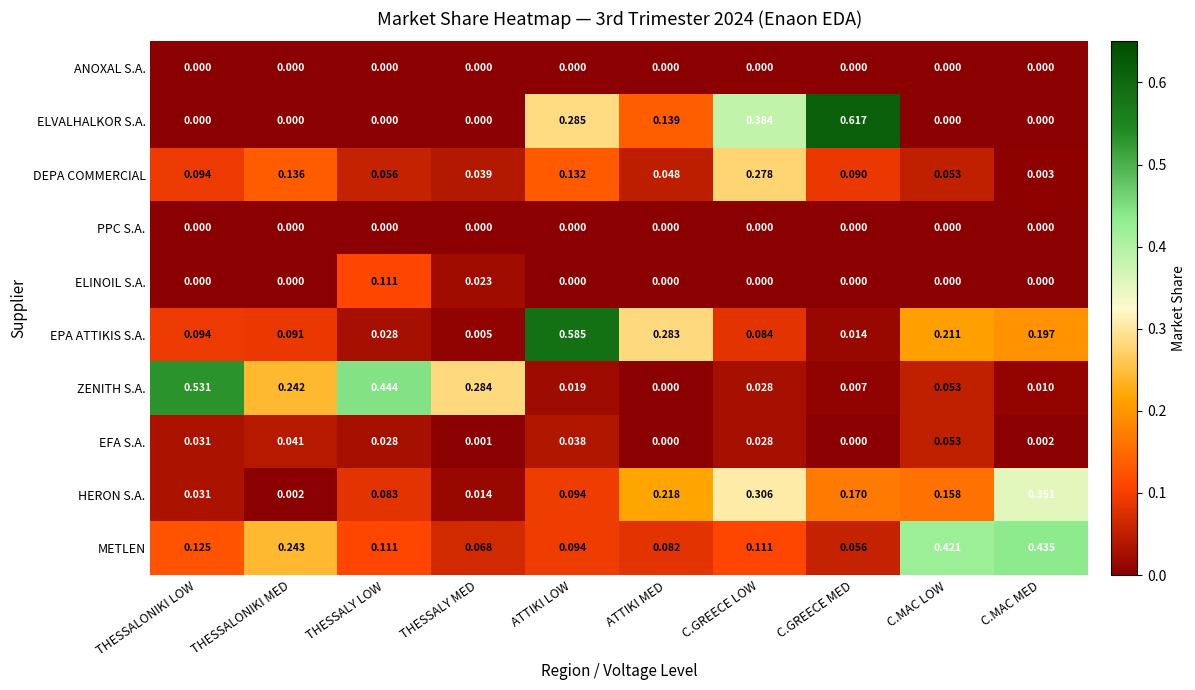

Is the value of METLEN at THESSALONIKI LOW greater than the value of HERON S.A. at C.GREECE MED?

No